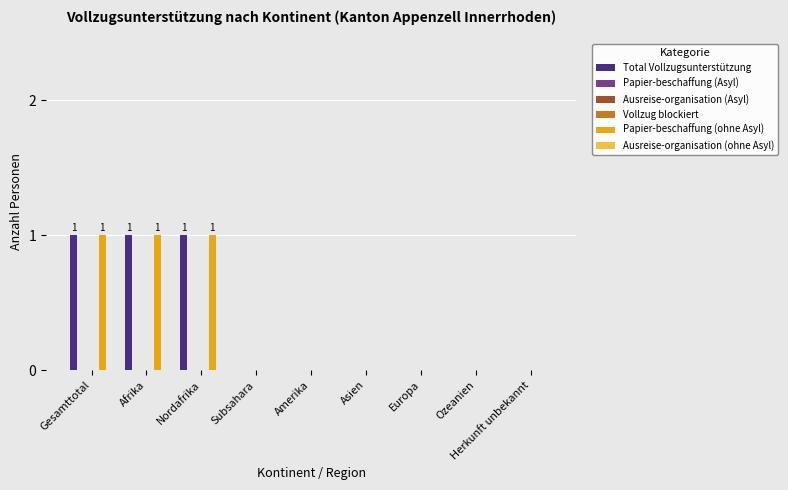

Does the chart contain stacked bars?

No